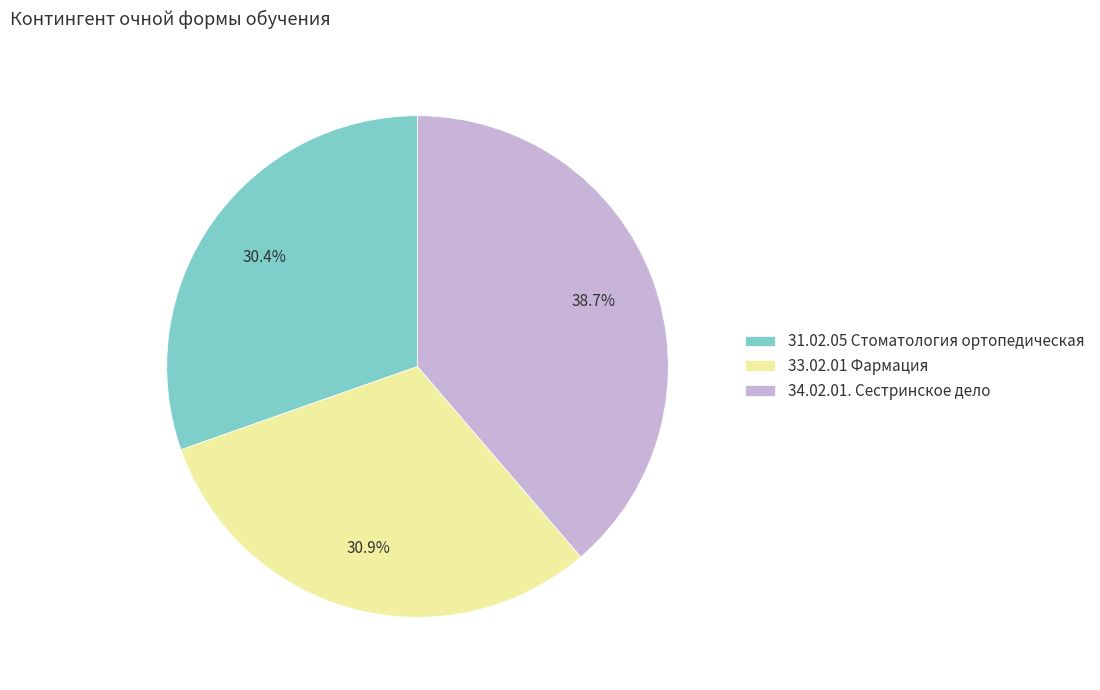

Which has a higher value, 31.02.05 Стоматология ортопедическая or 33.02.01 Фармация?

33.02.01 Фармация